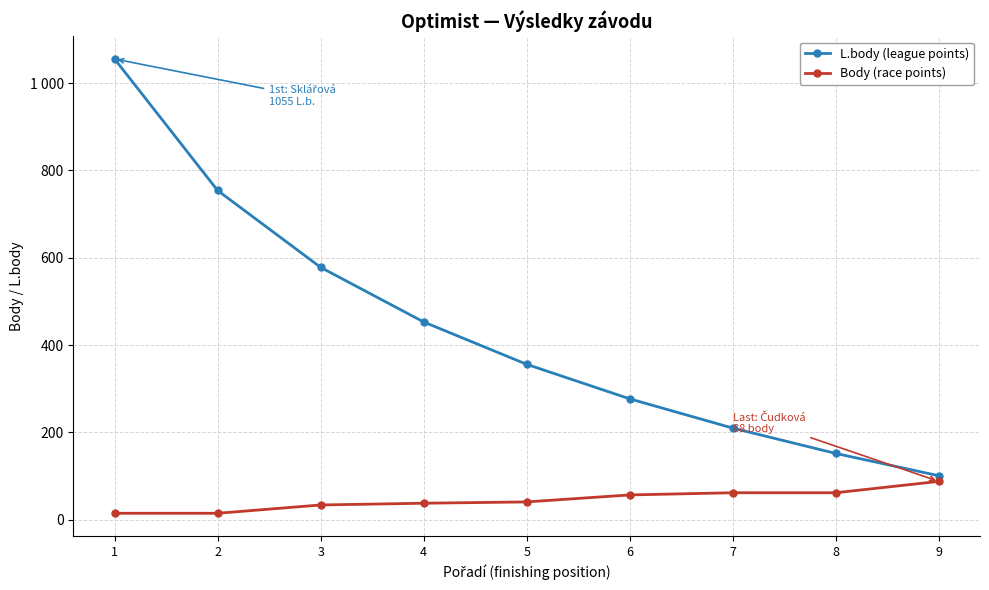

What is the spread (max minus min) of values at 1?

1040